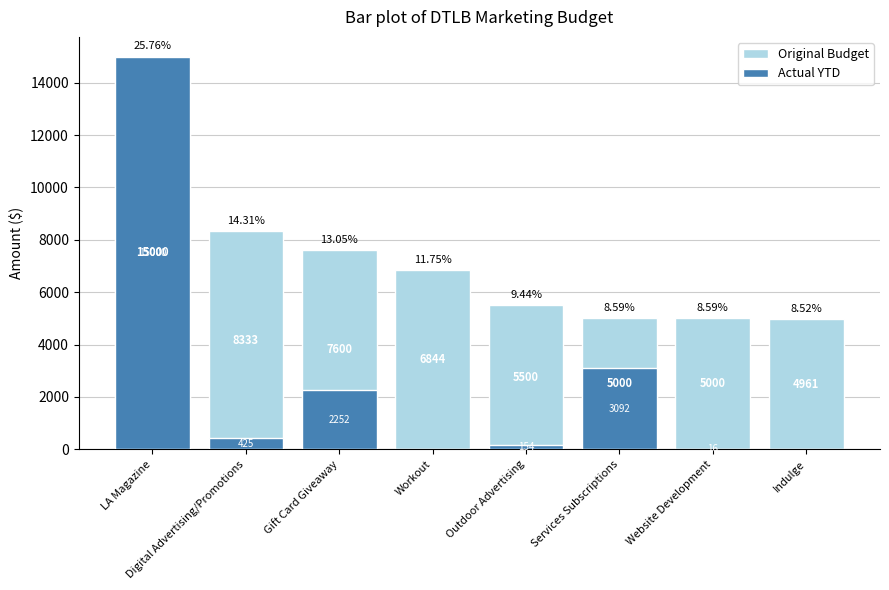

At how many categories does at least one series exceed 224?

8